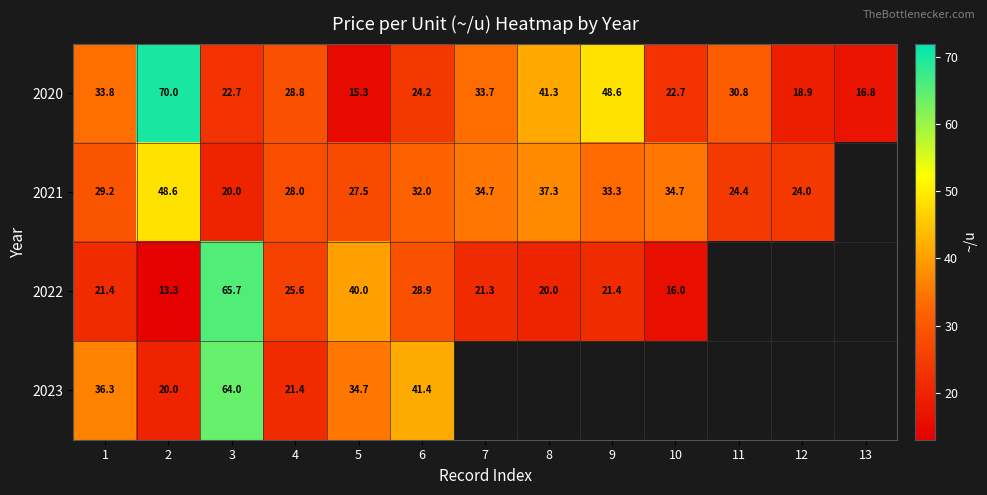

Between 8 and 3, which is larger?

8